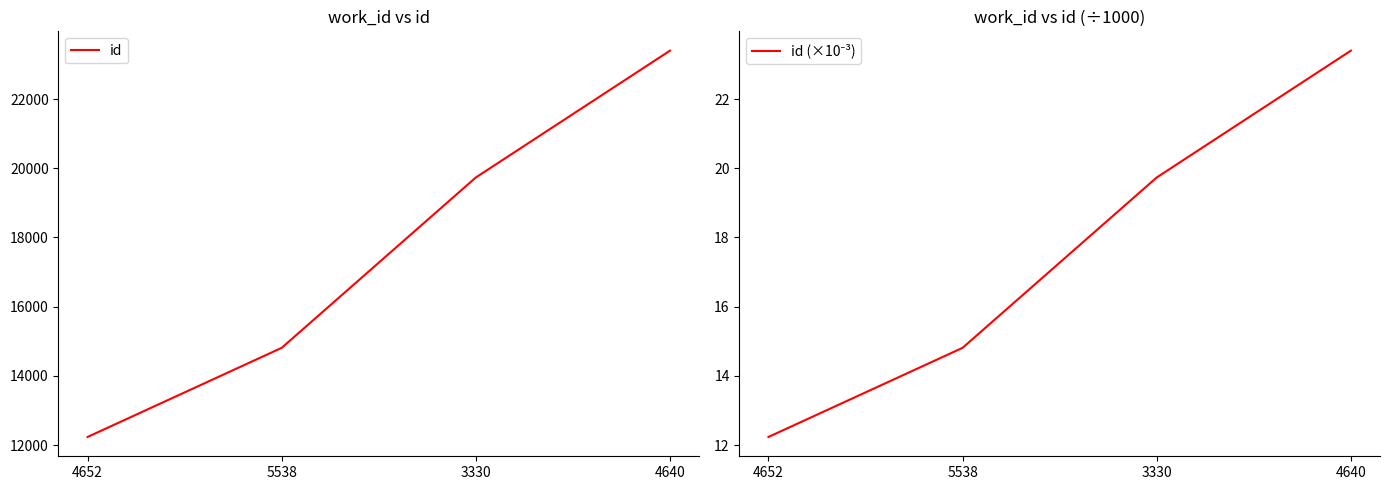

What is the maximum value for id (×10⁻³)?

23.4